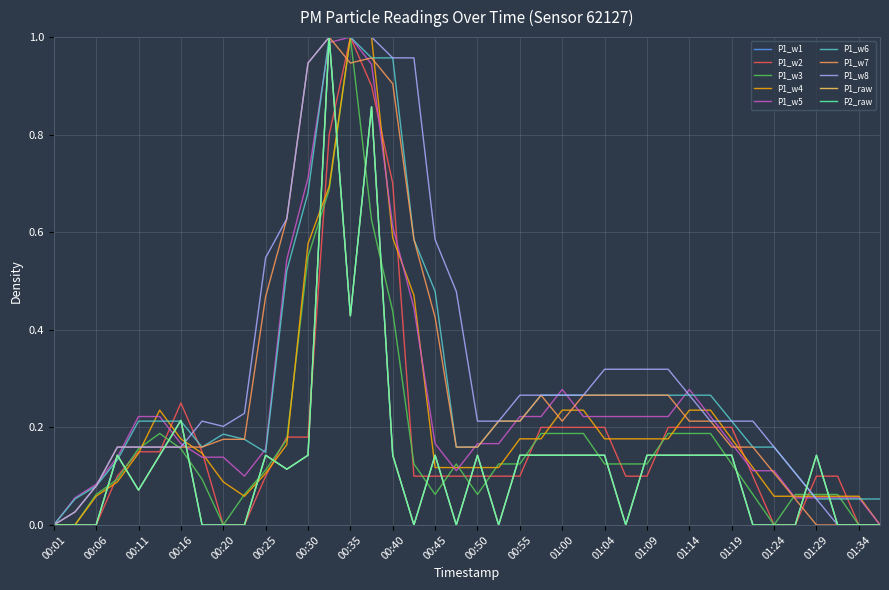

Does the chart display data point markers on the line(s)?

No